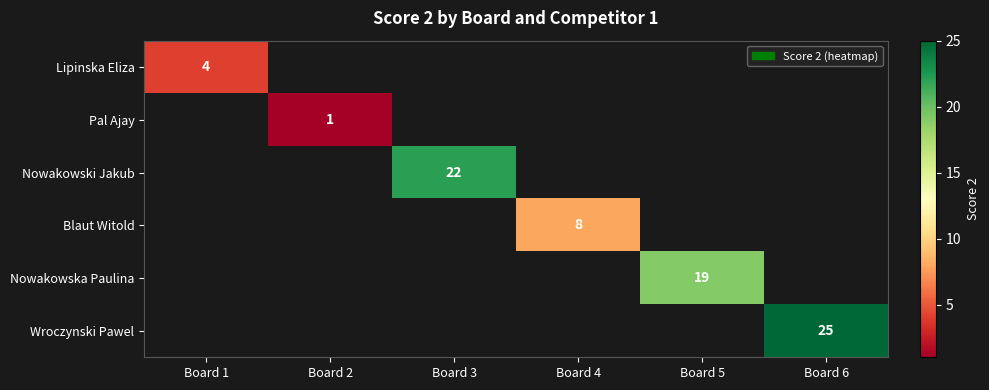

The value of Pal Ajay at Board 2 is 0. True or false?

False